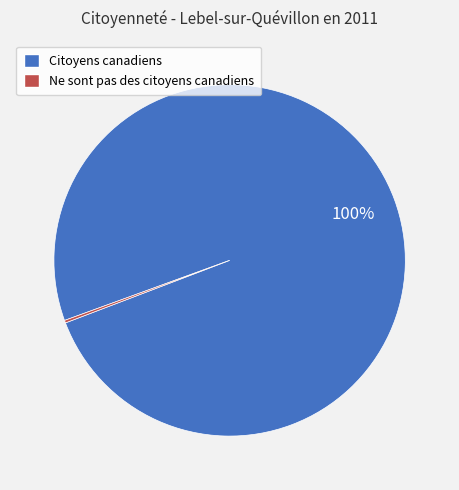

Is it true that Citoyens canadiens is 100% of the pie?

True